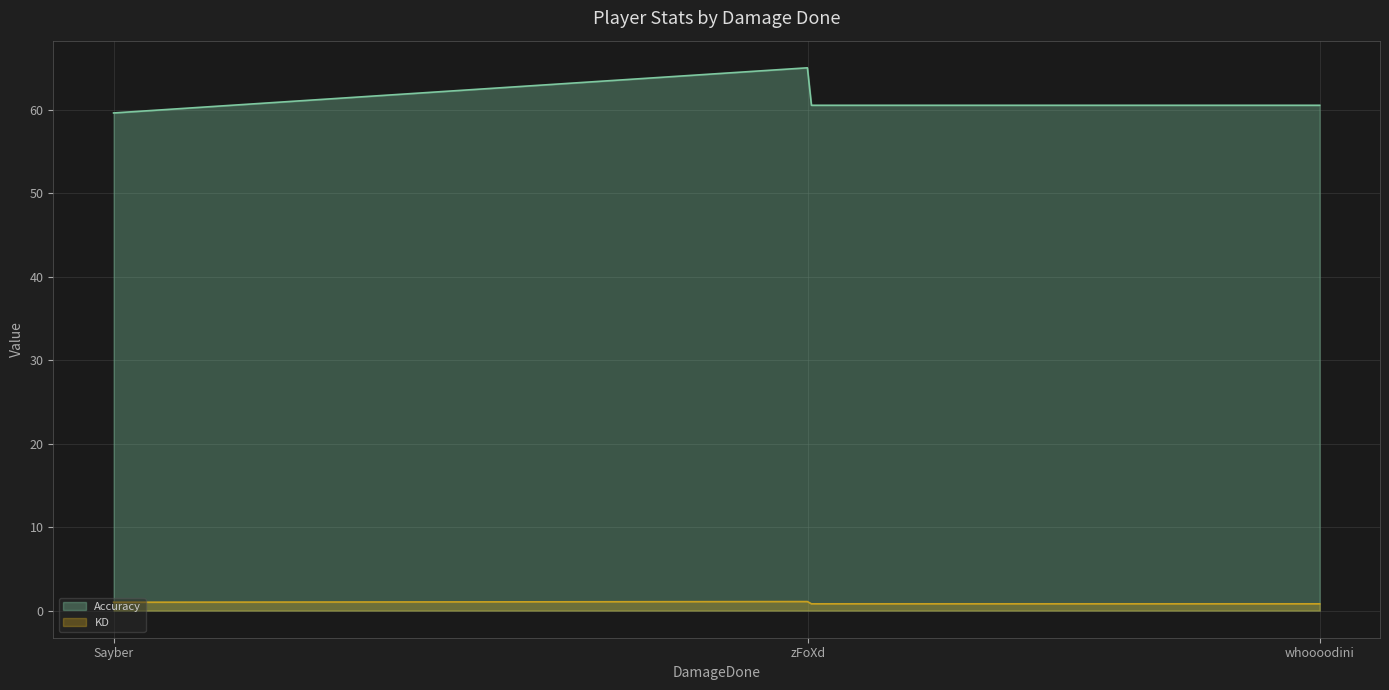

List the series in order of their overall mean, lowest first.

KD, Accuracy